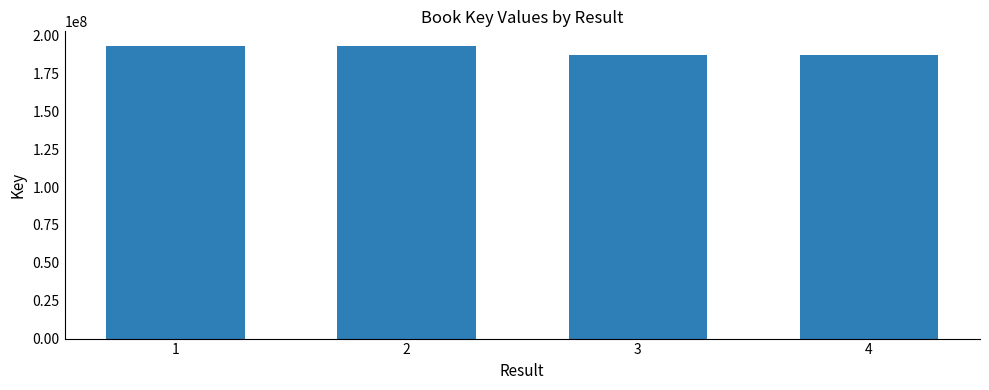

What is the value of the 3rd bar from the left?

186919935